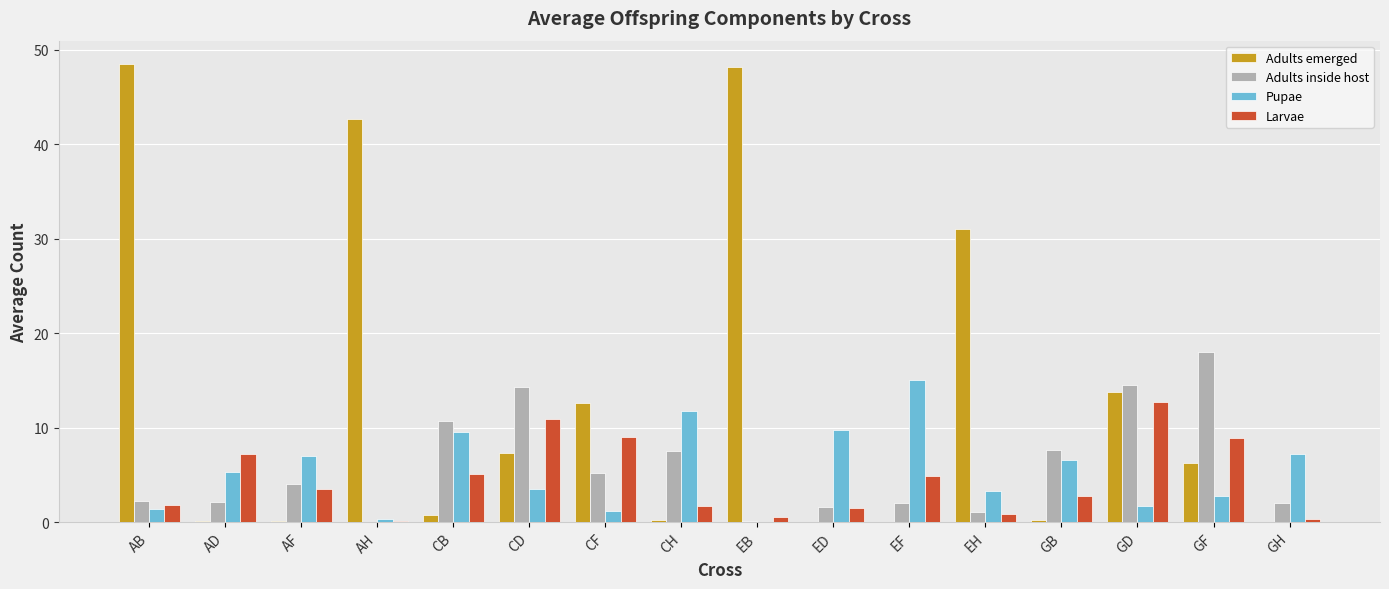

What is the sum of all Pupae values?

86.1